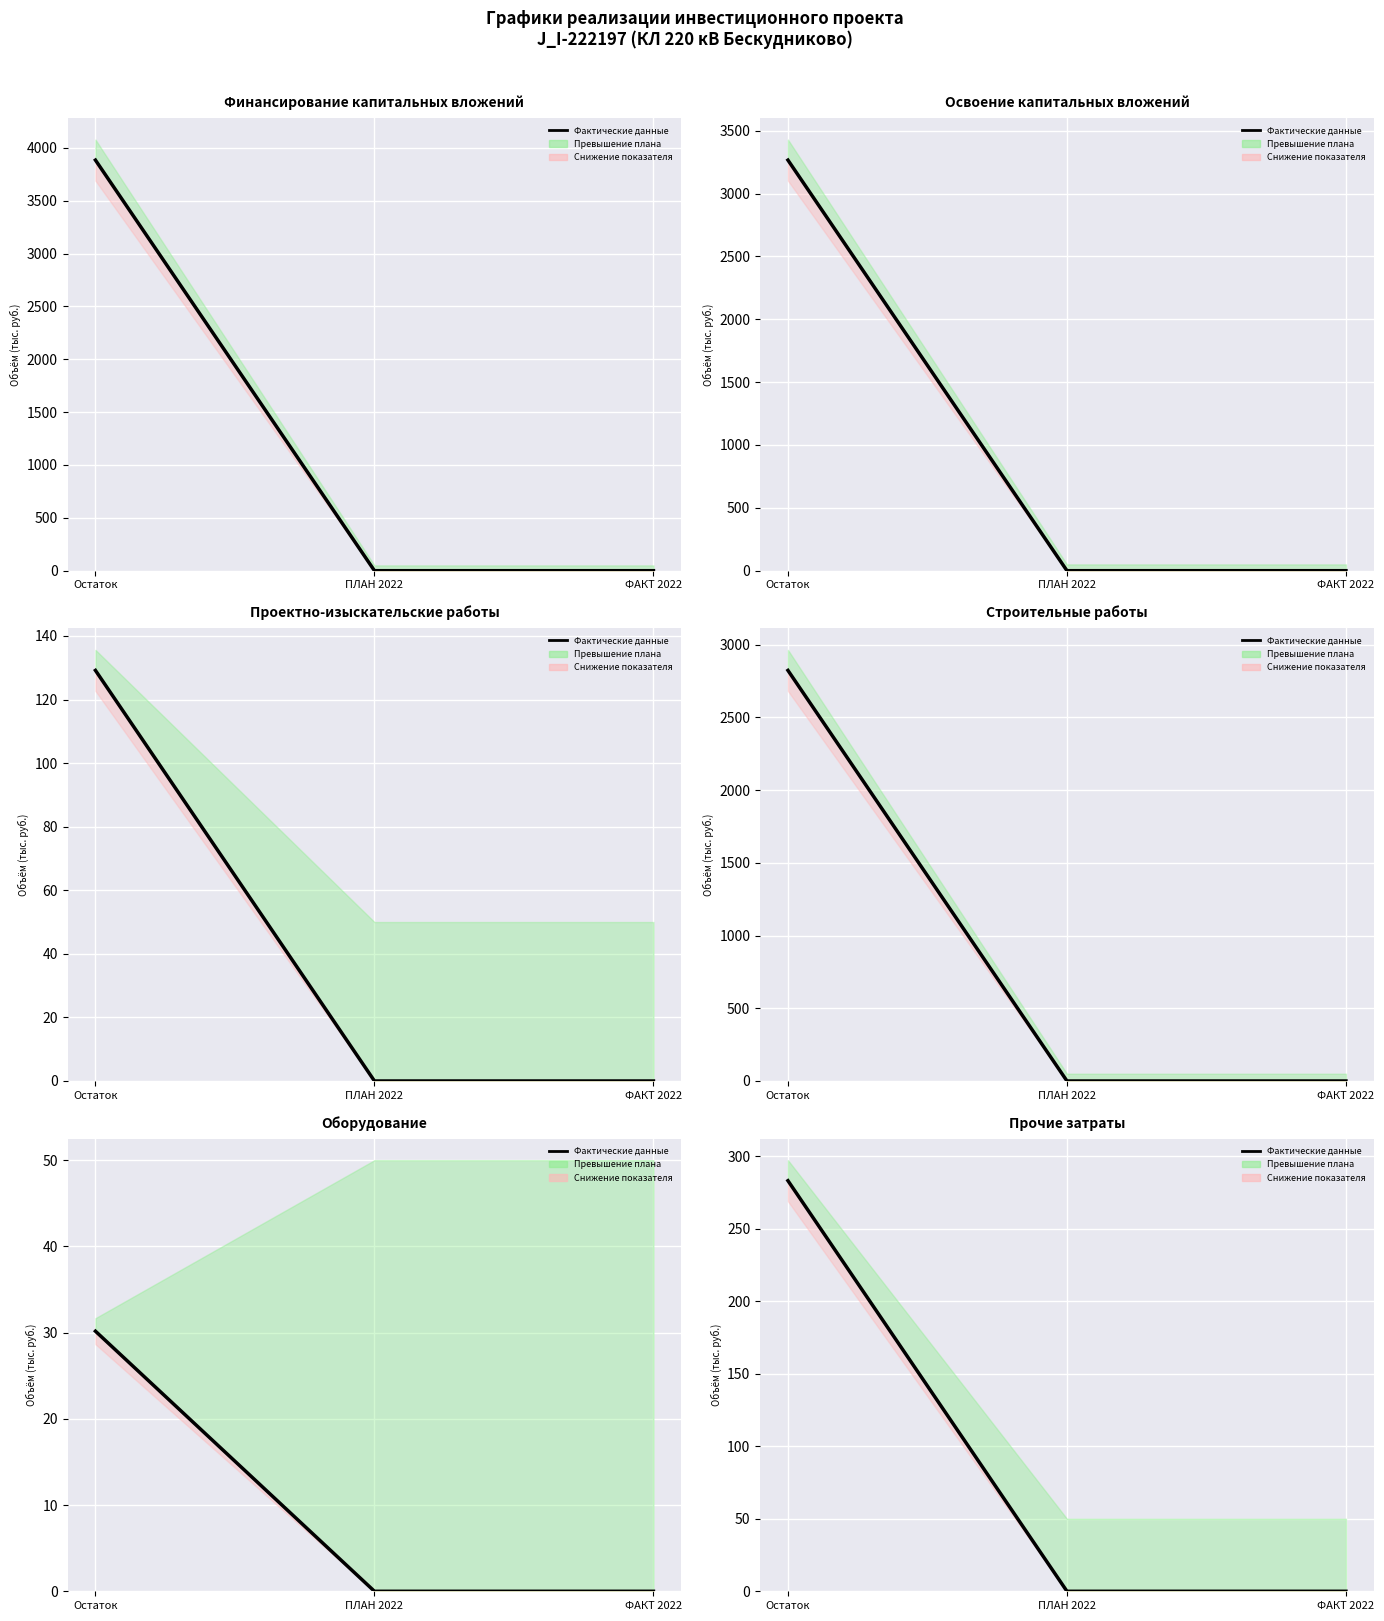

What is the difference between the maximum and minimum values?

283.1